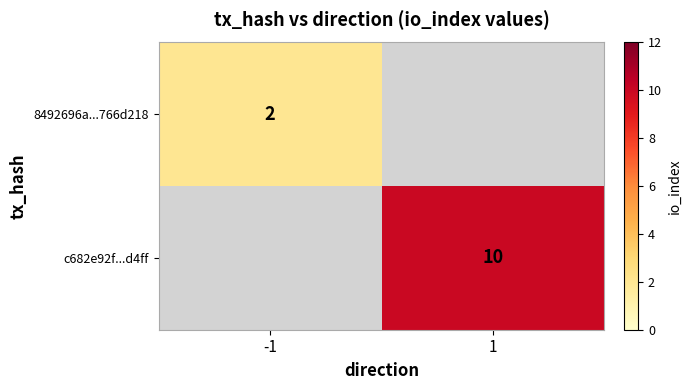

Is the value of c682e92f...d4ff at 1 greater than the value of 8492696a...766d218 at -1?

Yes